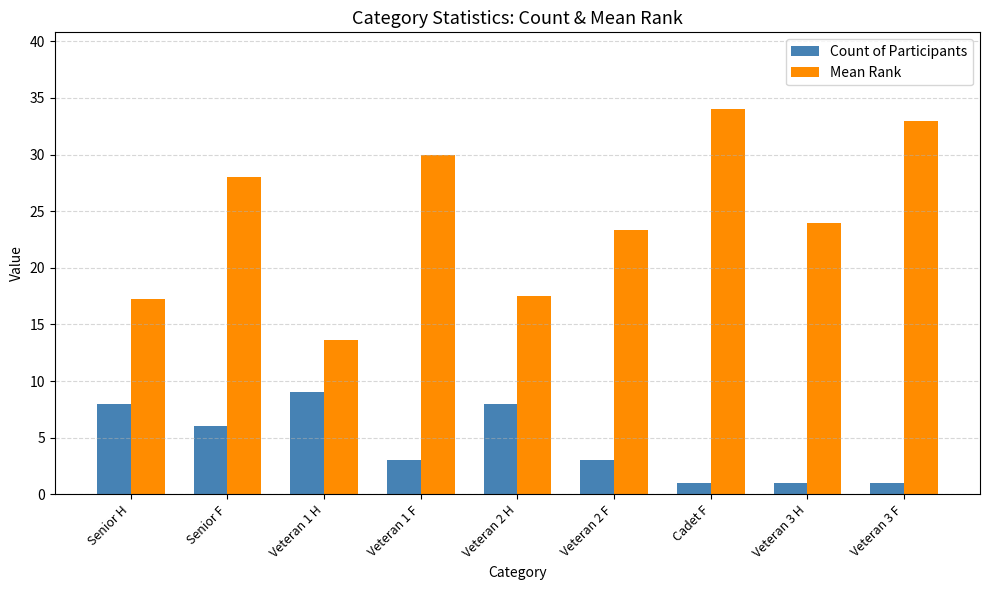

What is the minimum value shown in the chart?

1.0